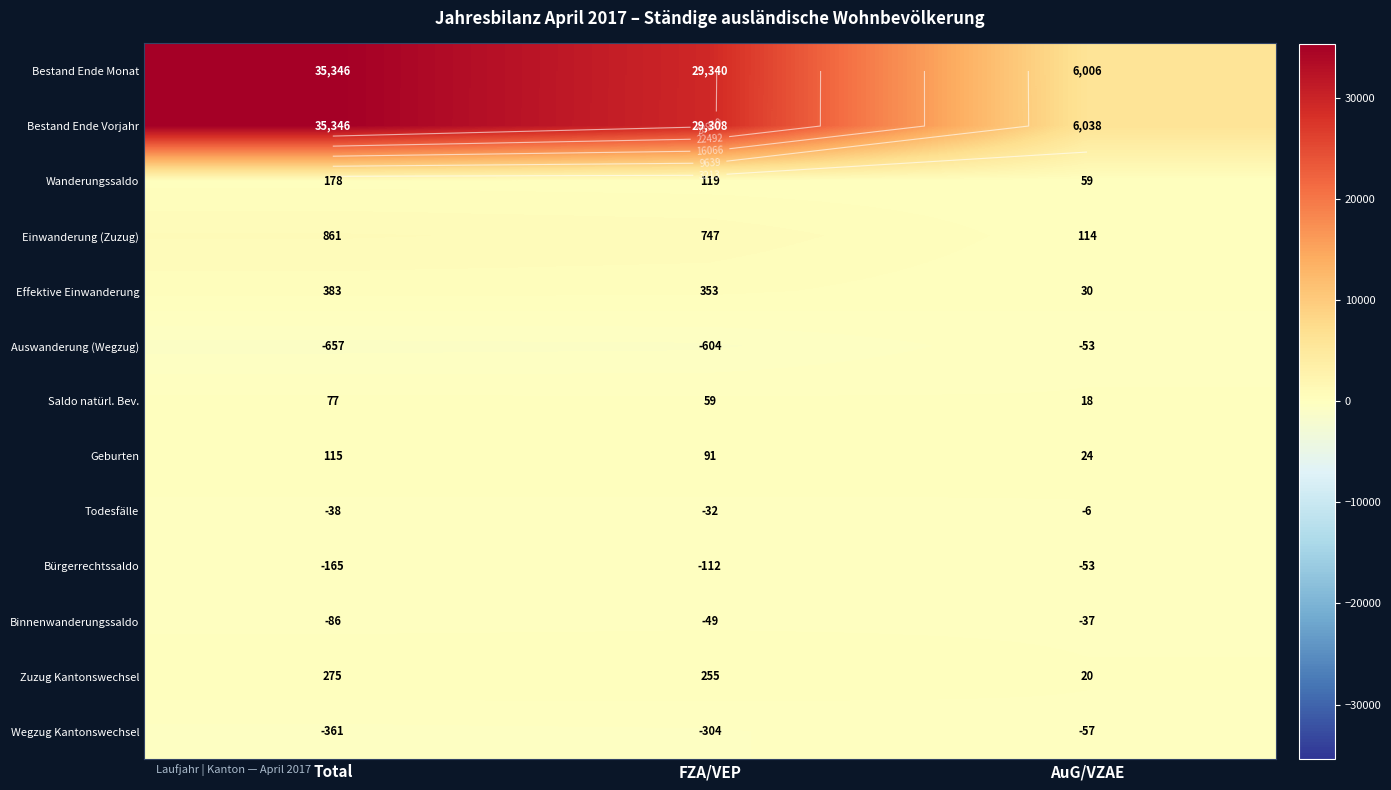

What is the sum of all Todesfälle values?

-76